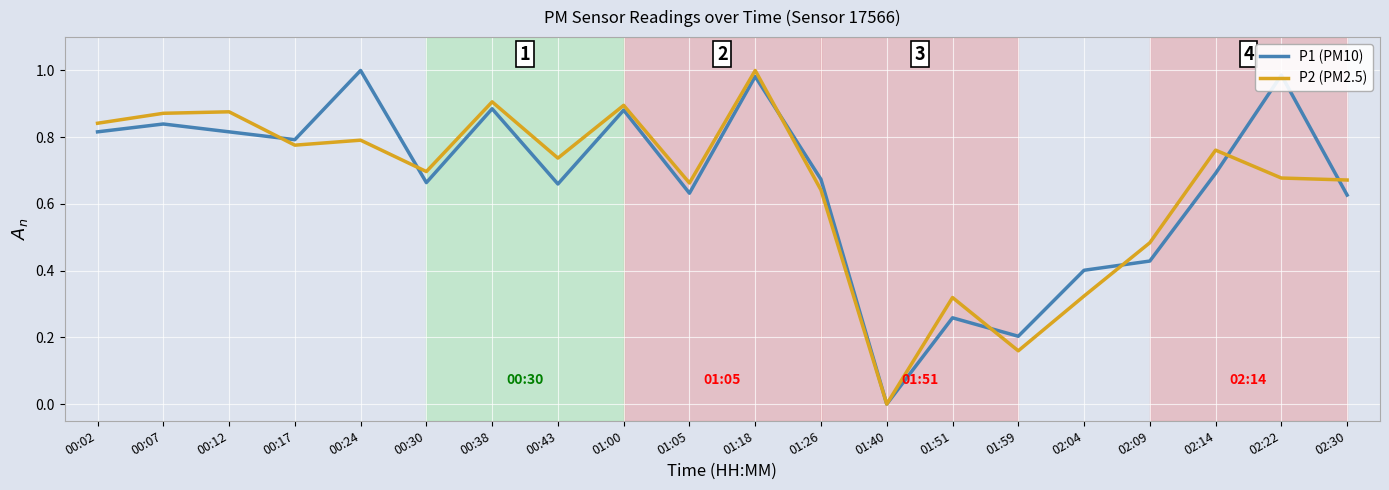

How many lines are shown in the chart?

2